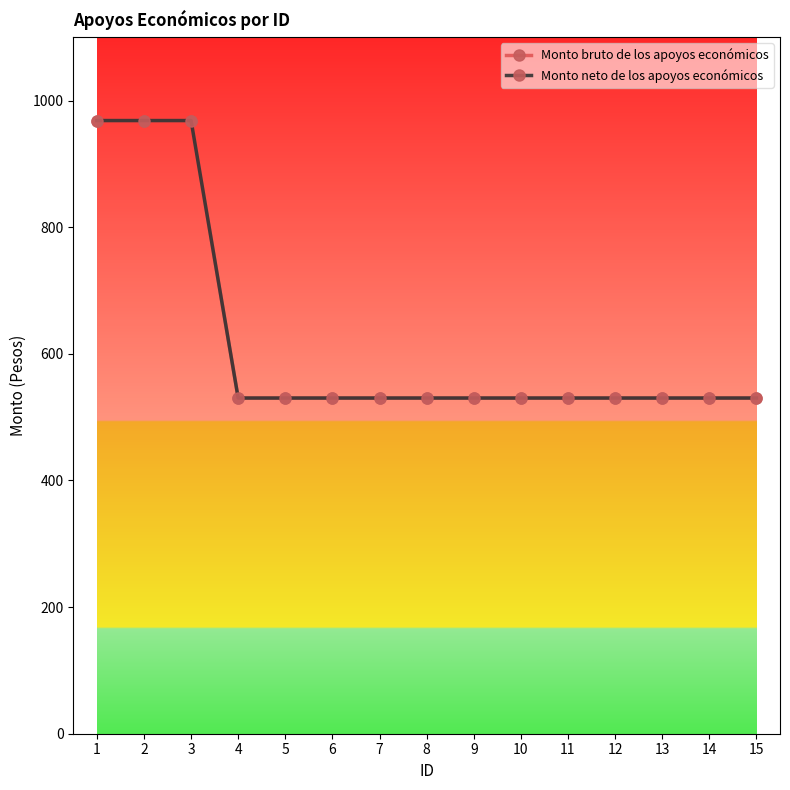

Does the chart have visible grid lines?

No